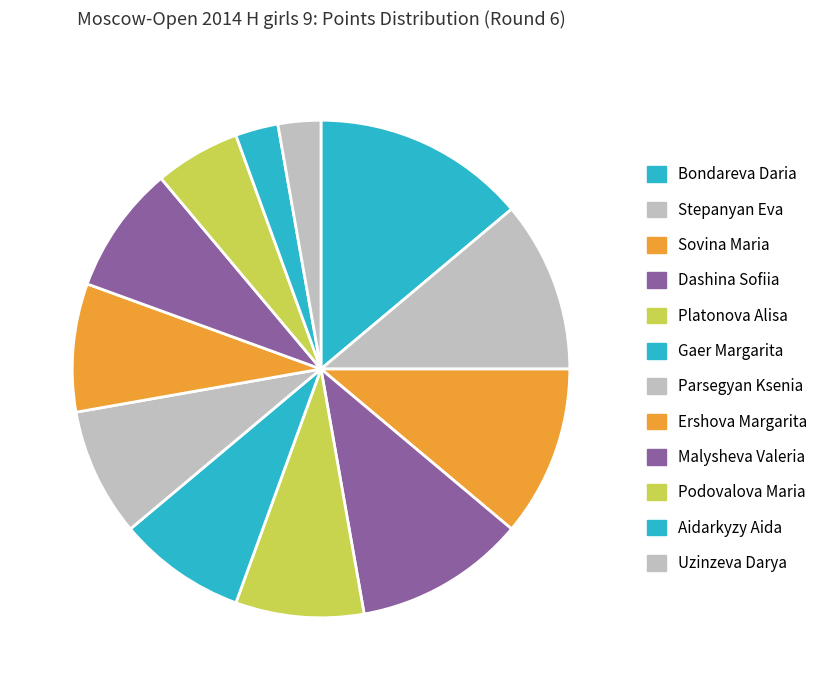

What is the change in value from Sovina Maria to Platonova Alisa?

-1